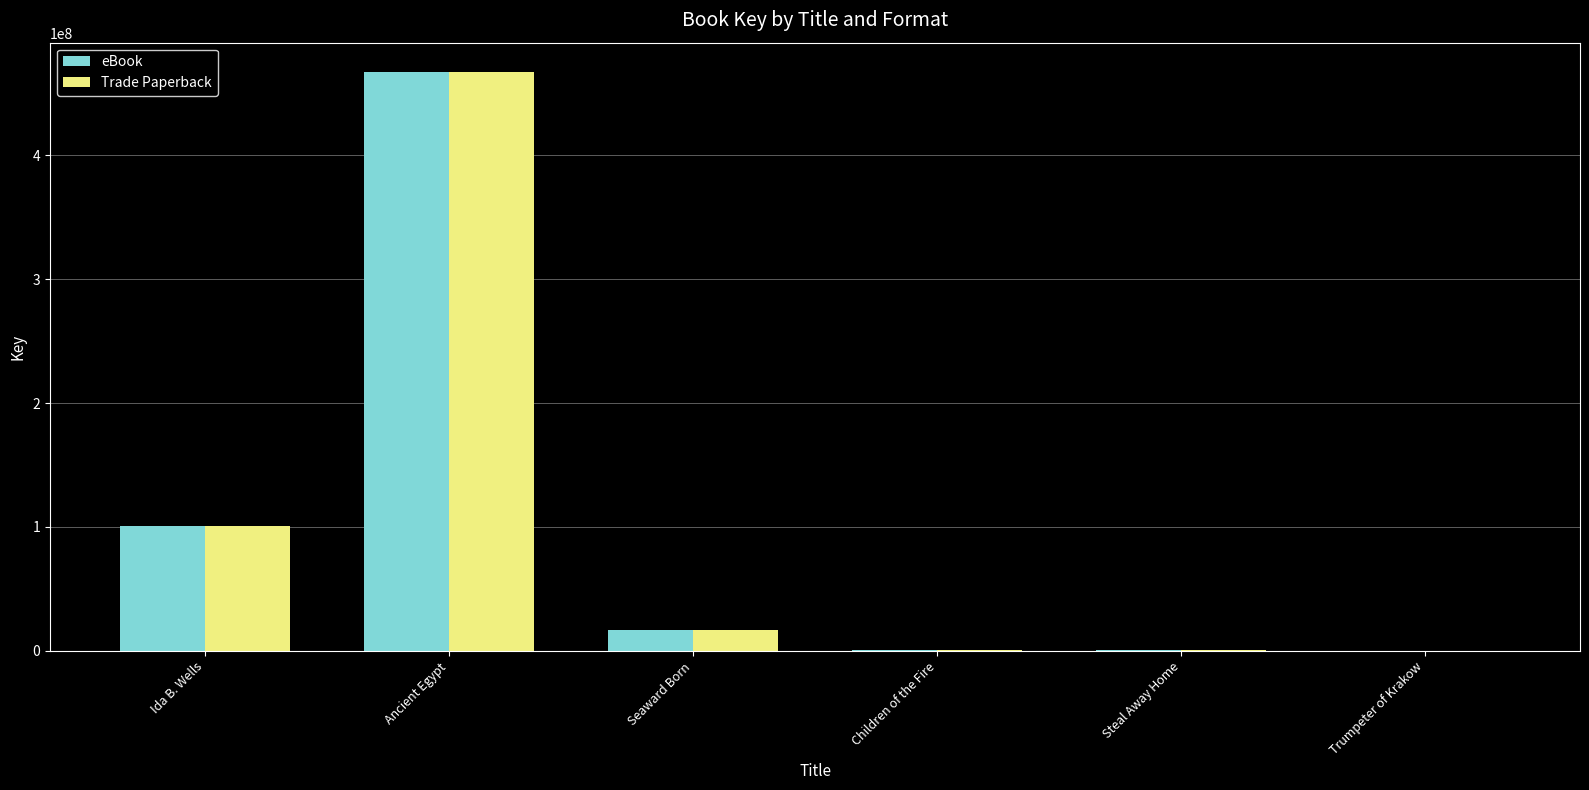

At which category is the sum across all series the highest?

Ancient Egypt